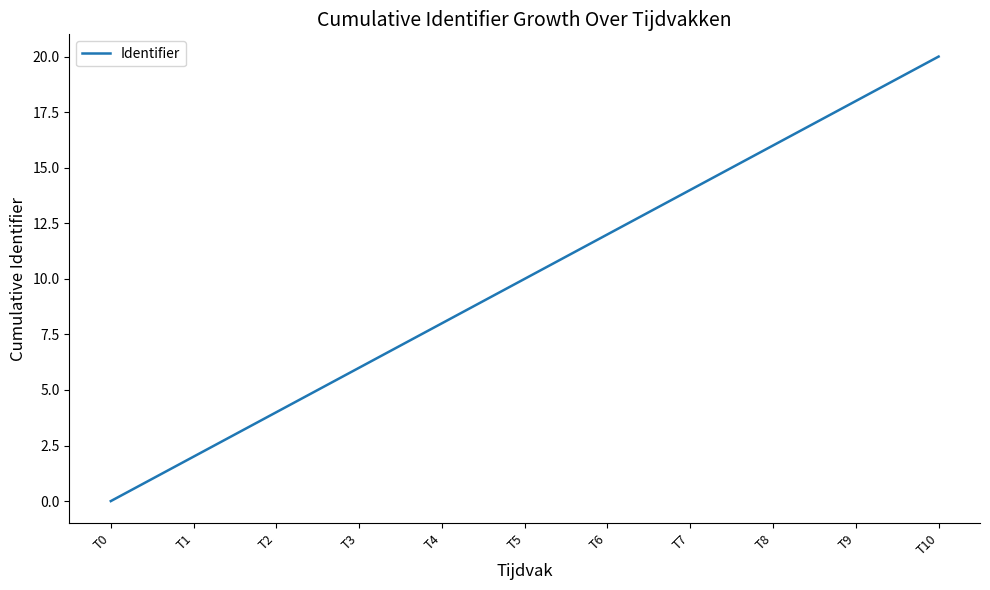

Reading left to right, what are all the values shown in this chart?

T0=0	T1=2	T2=4	T3=6	T4=8	T5=10	T6=12	T7=14	T8=16	T9=18	T10=20